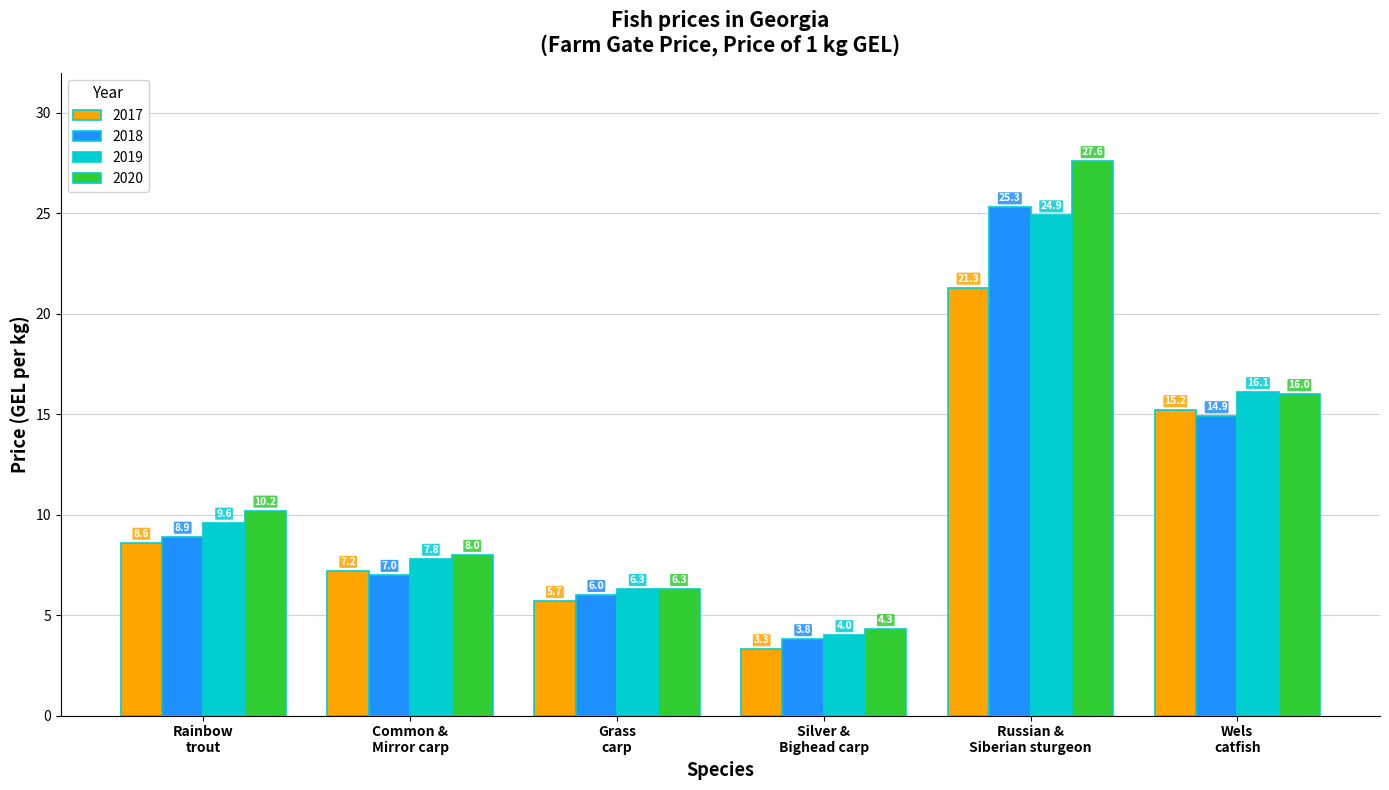

Which series has the widest spread of values?

2020